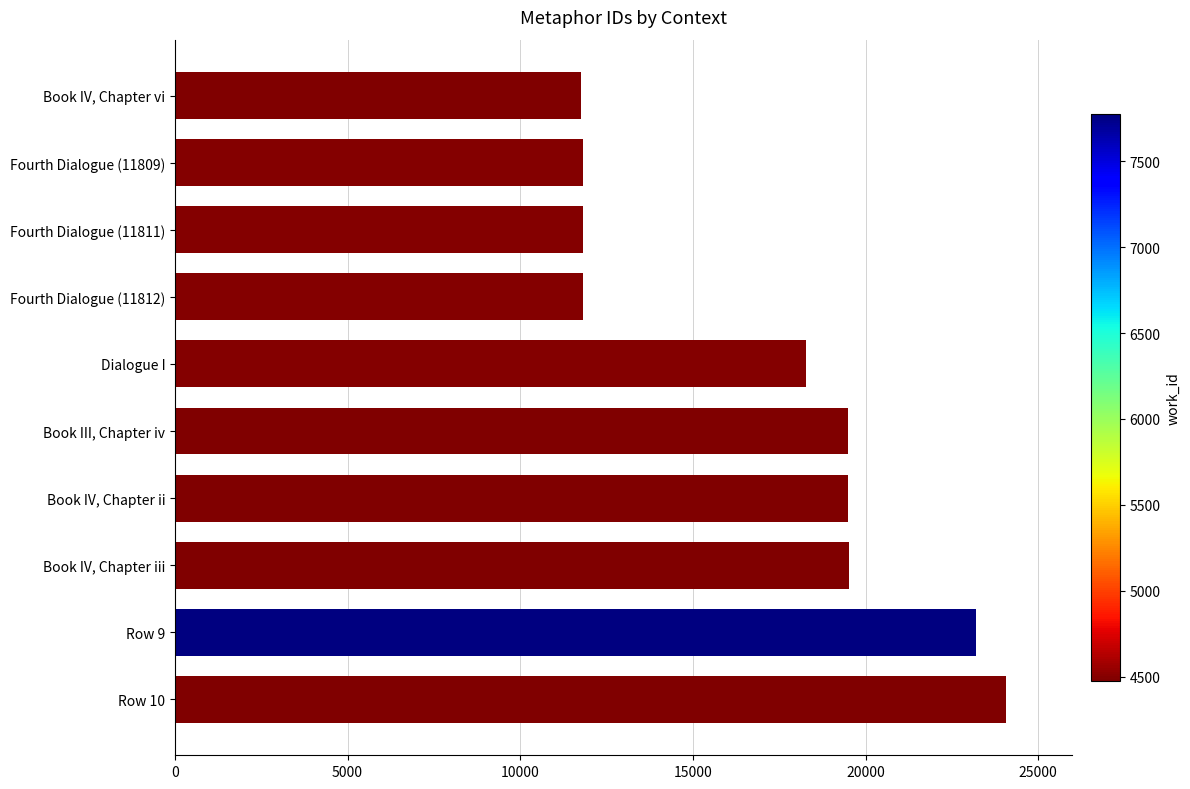

True or false: the data shows 6331 at Fourth Dialogue (11812).

False